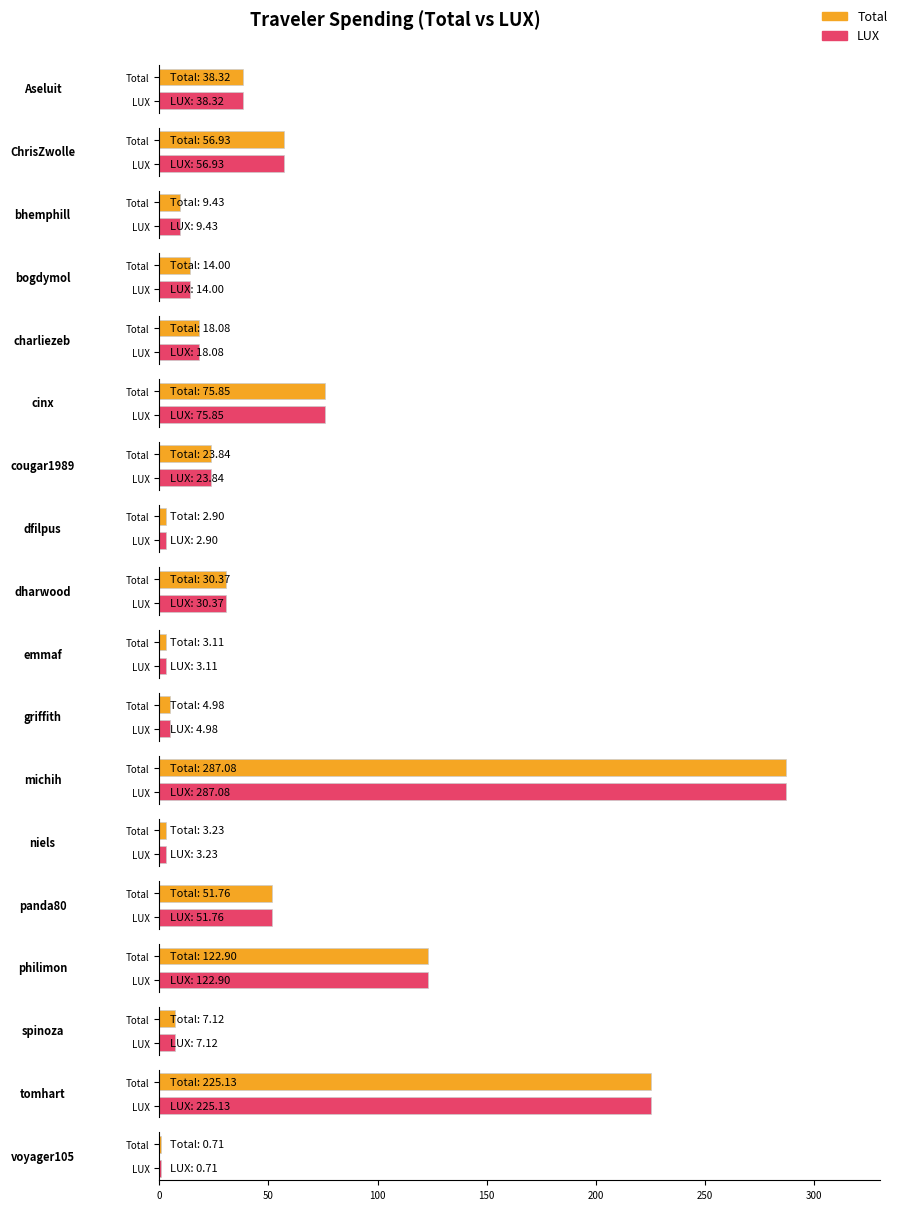

Are the bars grouped side by side (vs. stacked)?

Yes